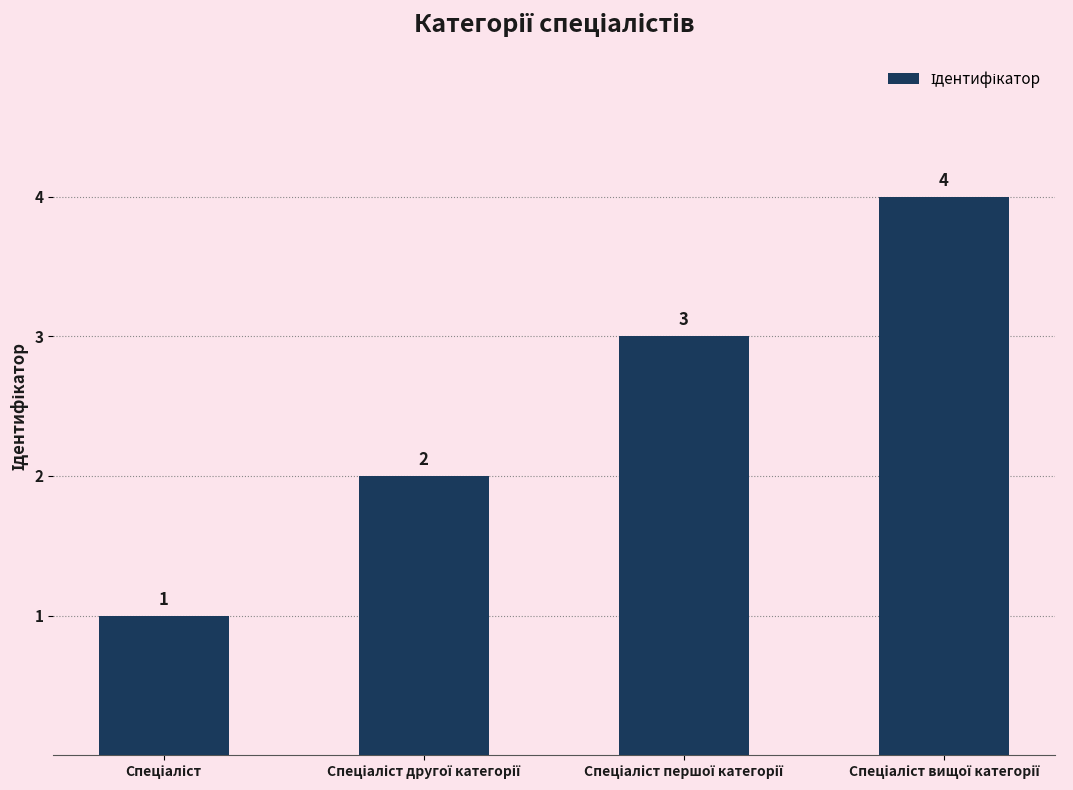

What is the sum of all values?

10